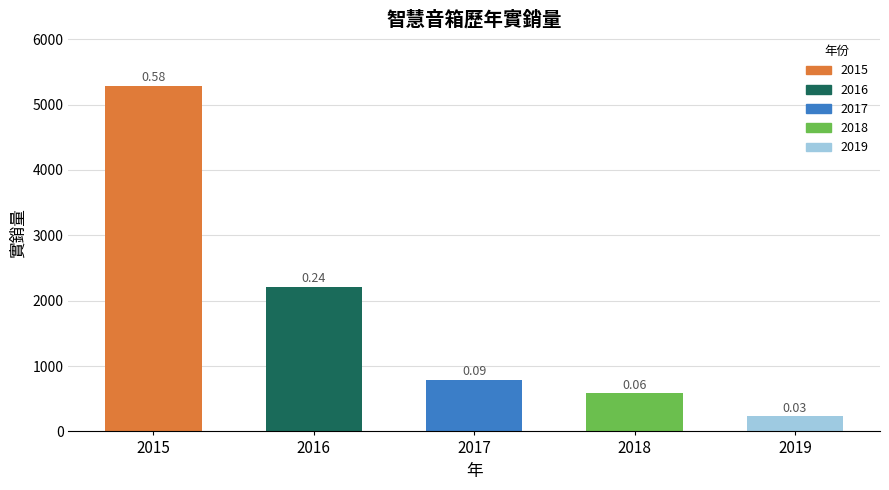

Reading left to right, list all the values displayed in this chart.

2015=5289	2016=2216	2017=790	2018=587	2019=235